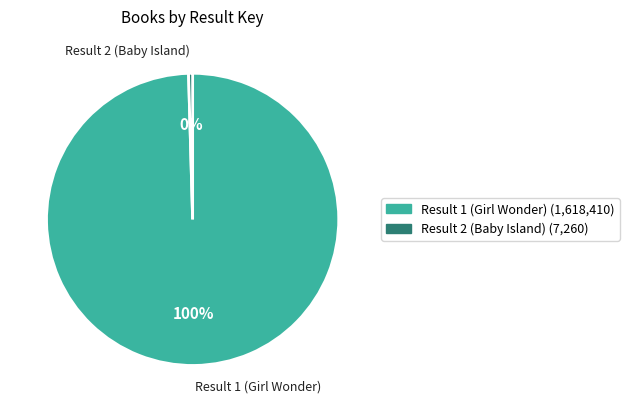

To the nearest percent, what is the average slice percentage?

50%